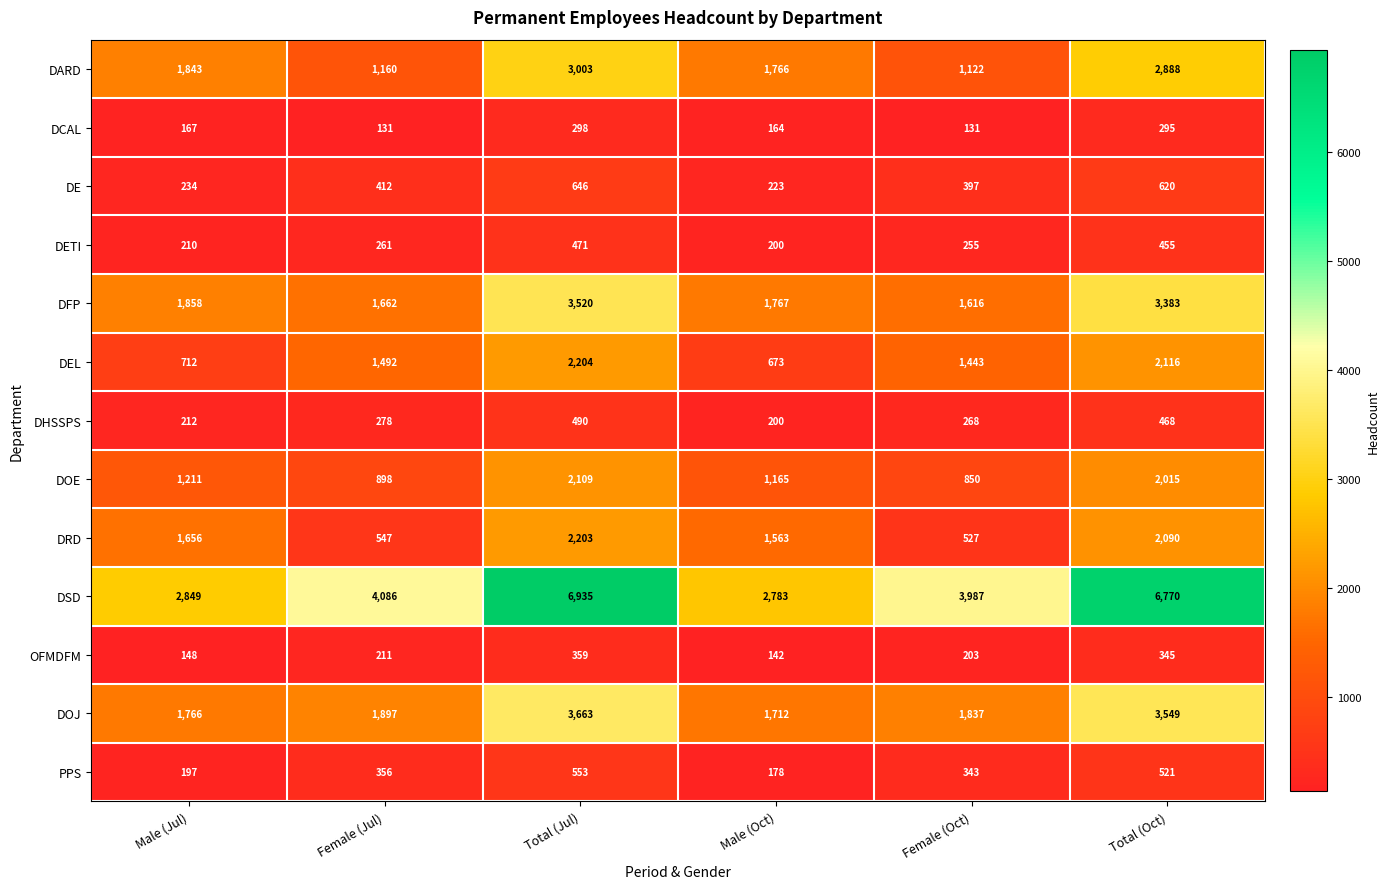

What is the difference between the maximum and second lowest values in the DOJ series?

1897